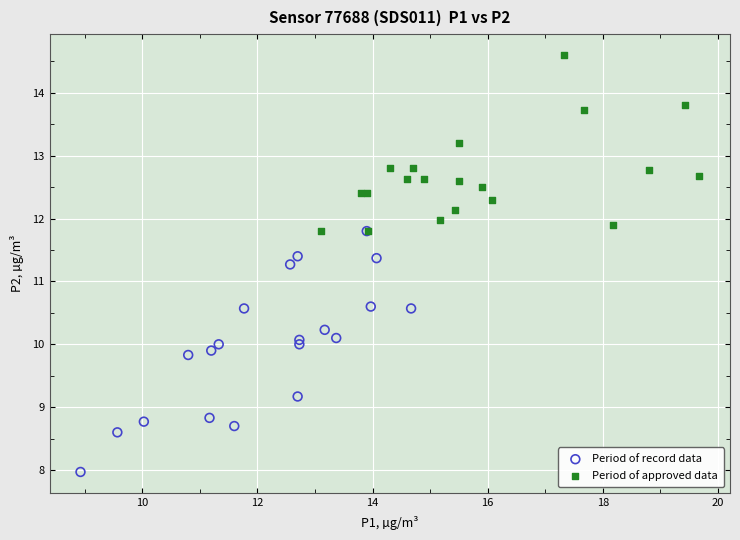

Which series contains the lowest Y value?

Period of record data